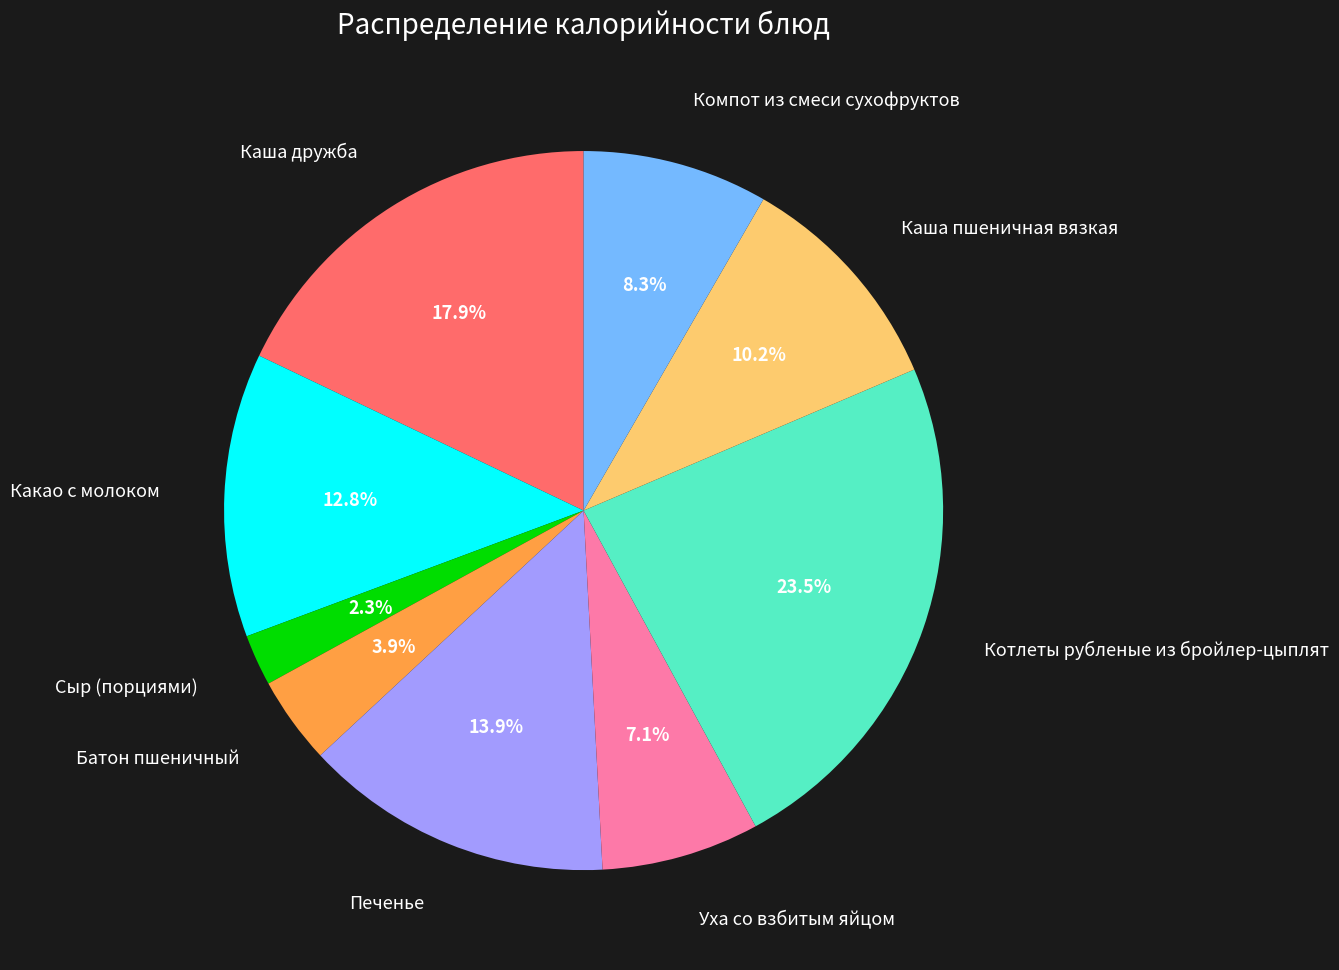

Does any single category account for the majority?

No